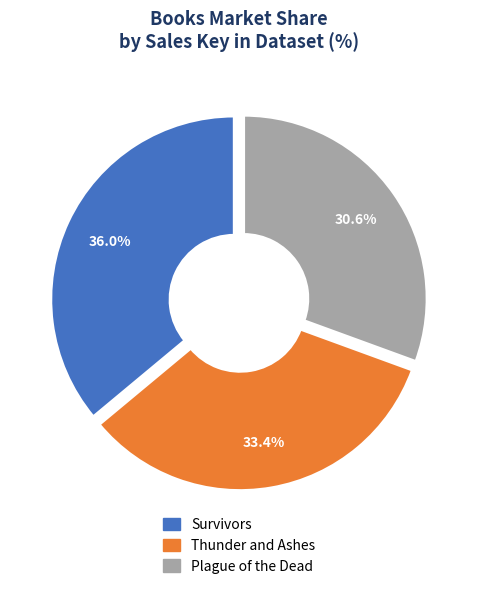

Does Plague of the Dead represent more than half of the total?

No